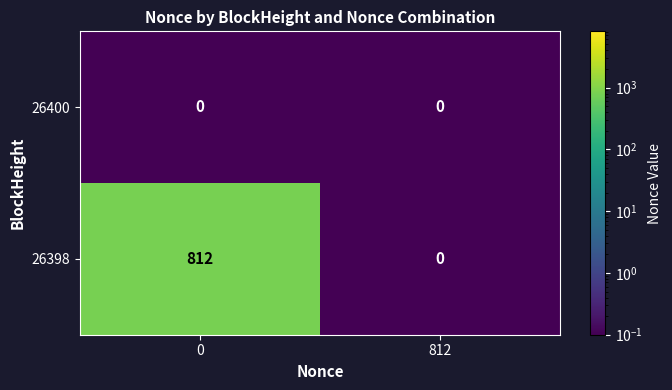

What is the sum of all 26398 values?

812